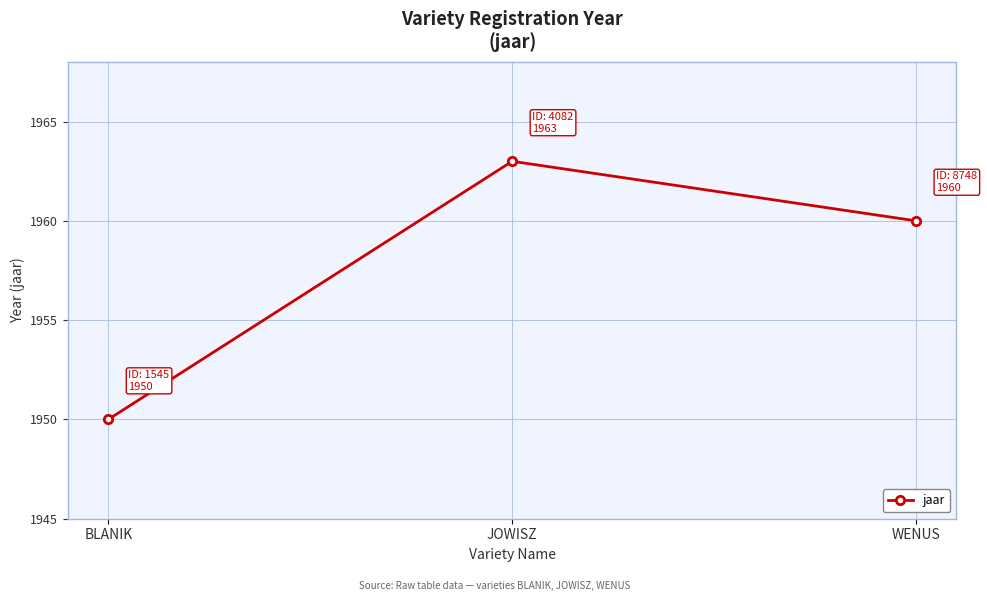

How many data points are less than 1960?

1